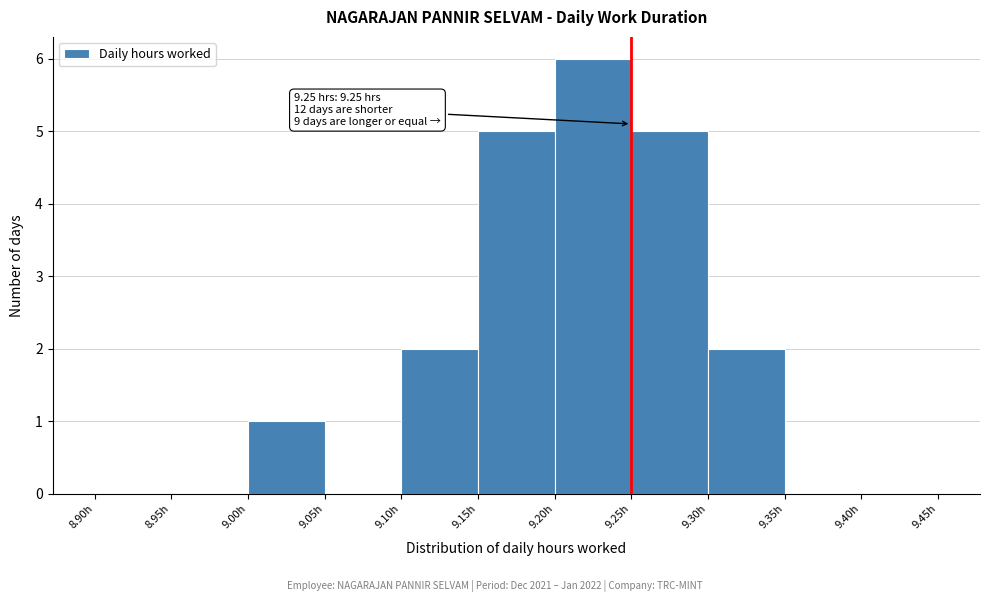

Which range on the x-axis has the tallest bar?

9.20 to 9.25